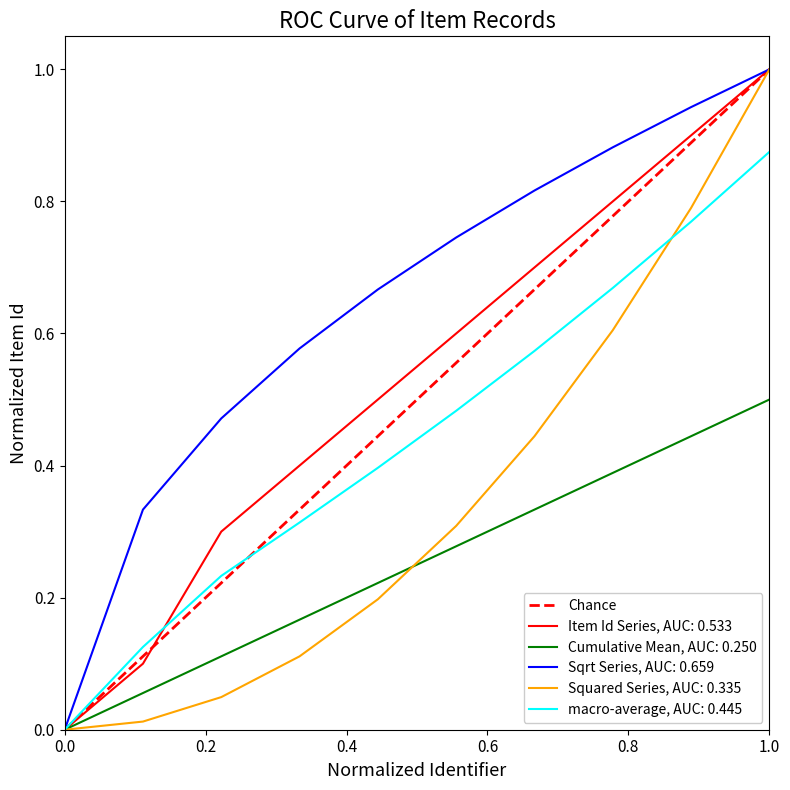

What is the maximum value for Squared Series, AUC: 0.335?

1.0